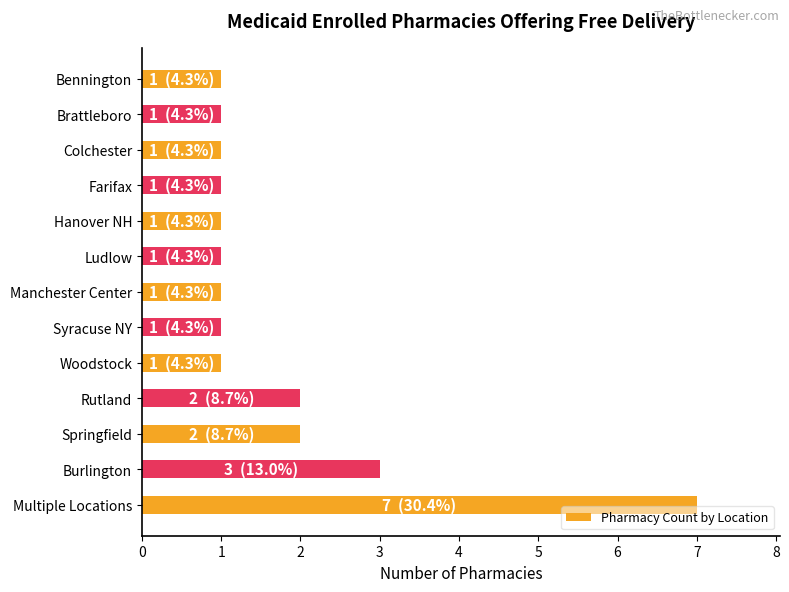

The value at Syracuse NY is 0. True or false?

False